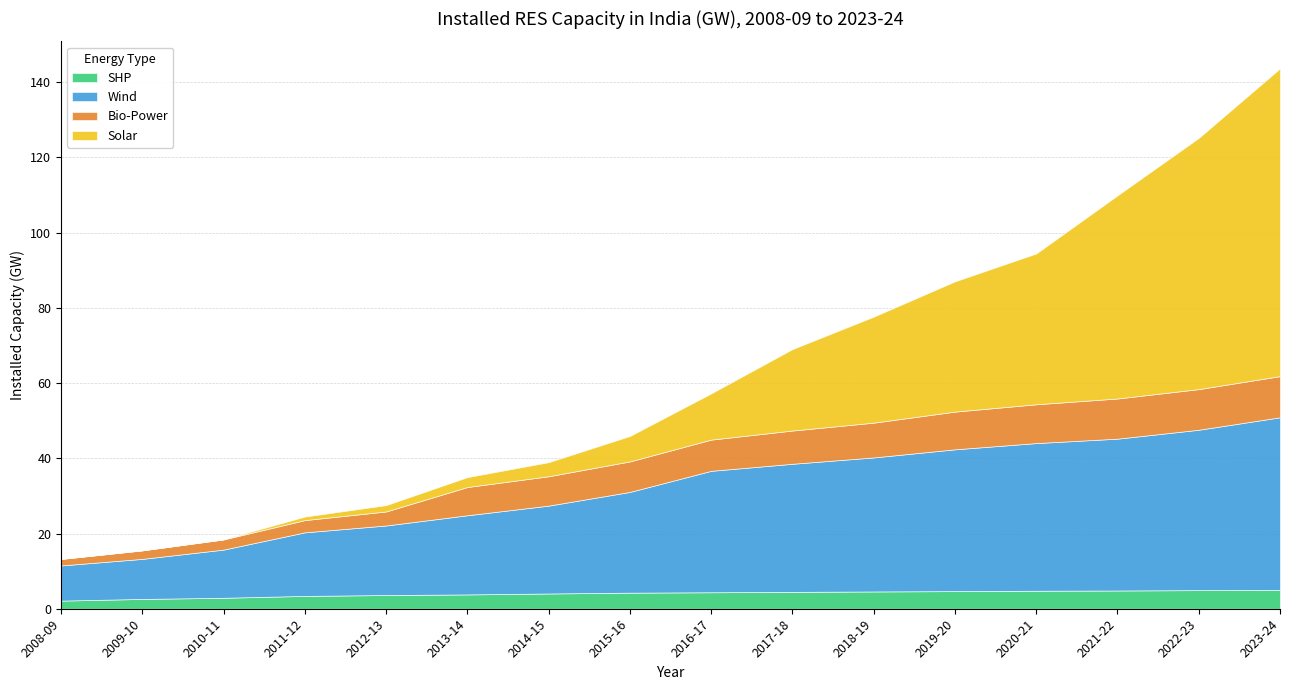

What is the total value across all series at 2021-22?

109.9